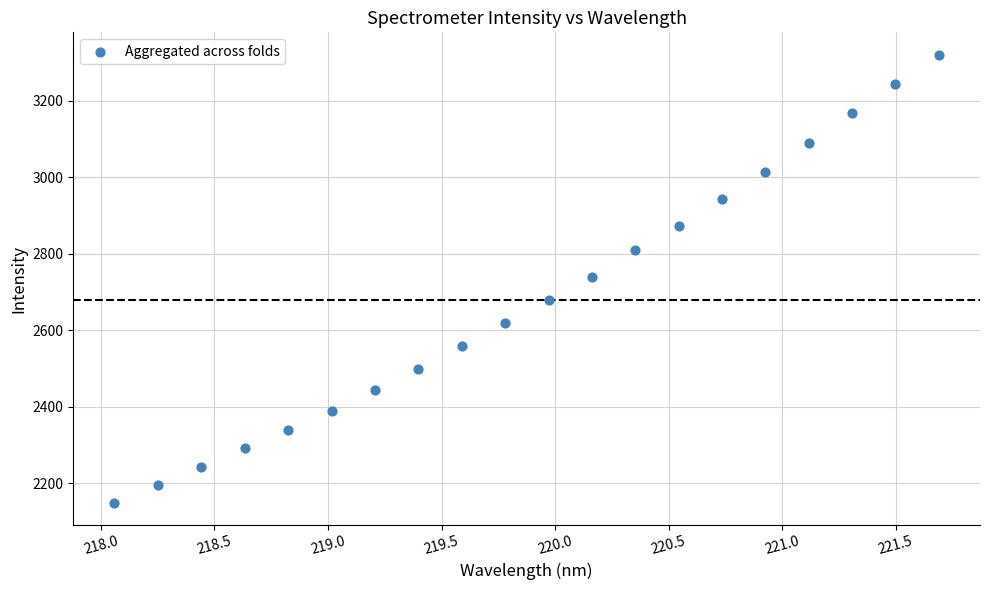

What is the range of X values (max minus min)?

3.6